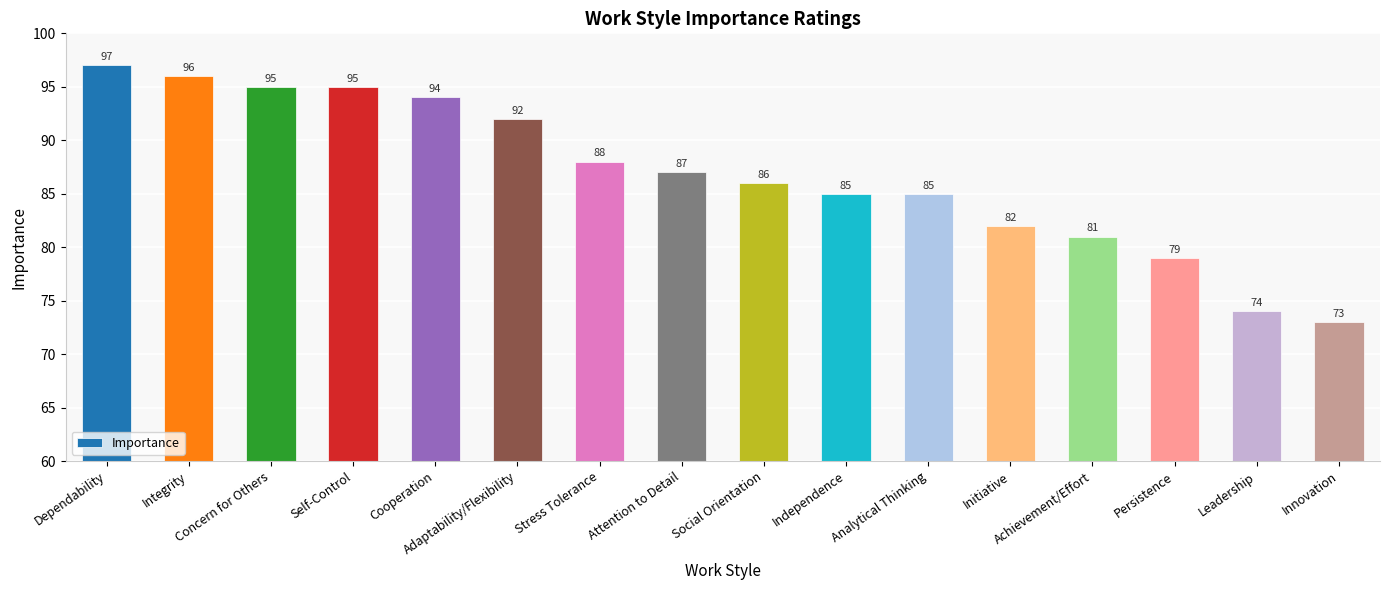

Which label corresponds to the smallest value in the chart?

Innovation